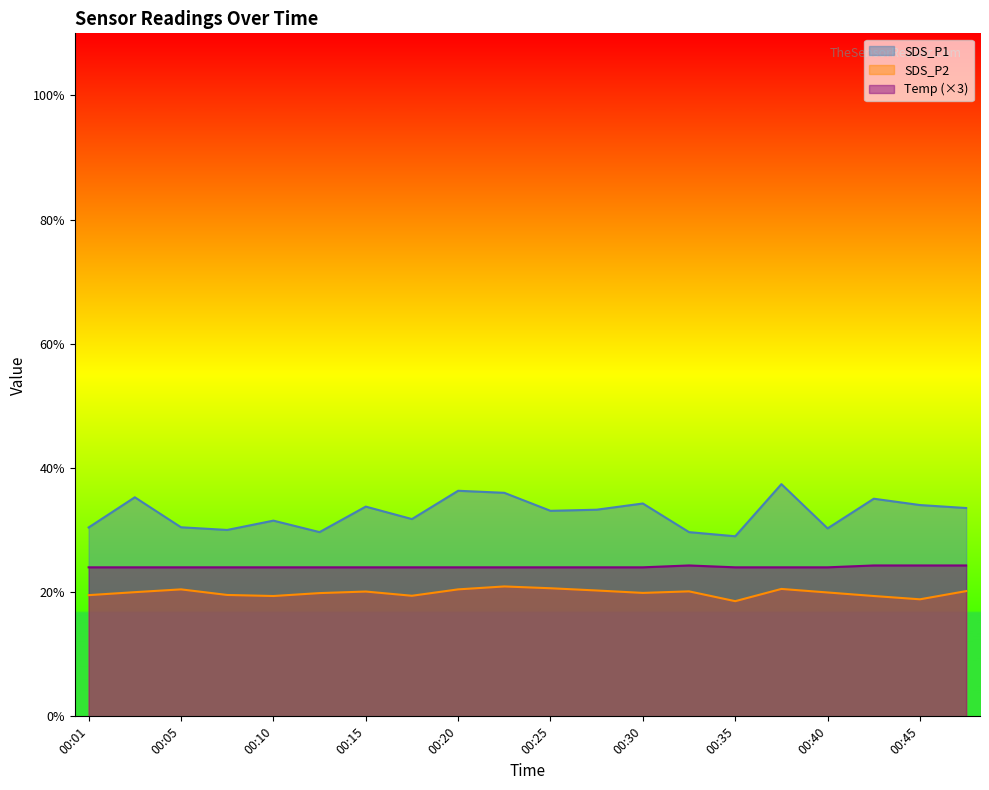

What is the spread (max minus min) of values at 00:42?

15.7